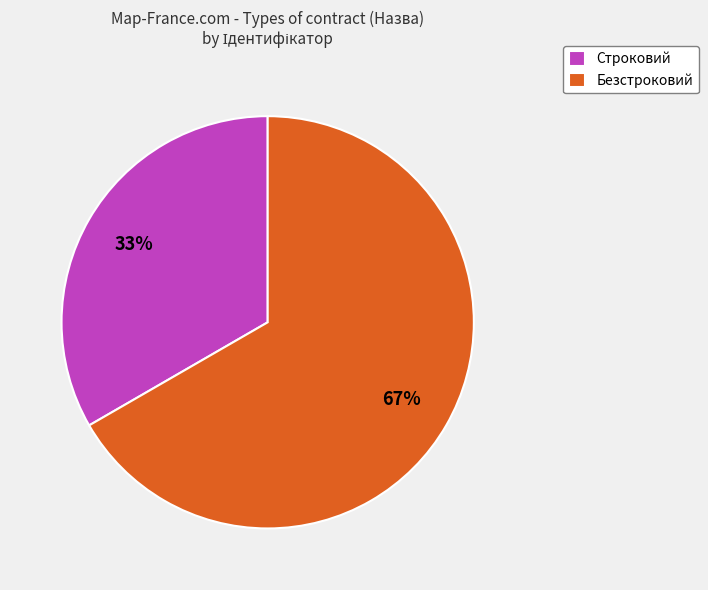

Combined, do Строковий and Безстроковий account for over 50%?

Yes